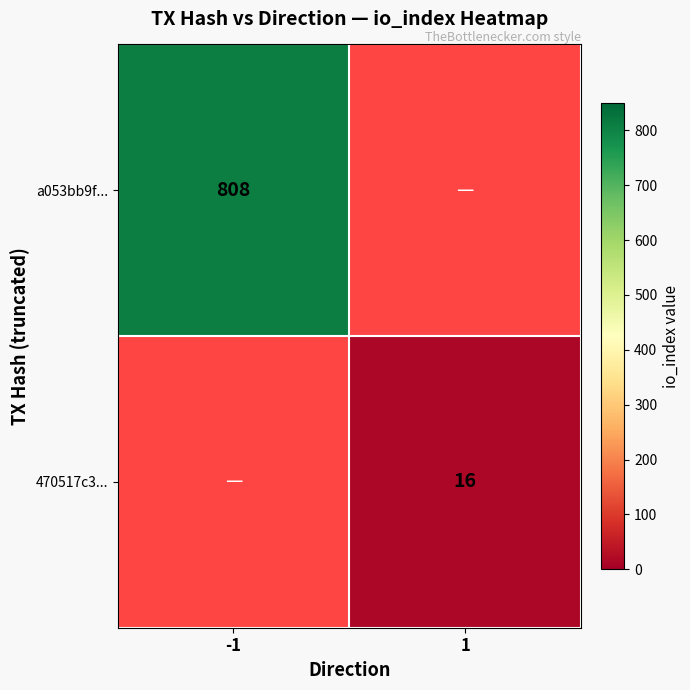

True or false: a053bb9f... has a value of 808 at -1.

True